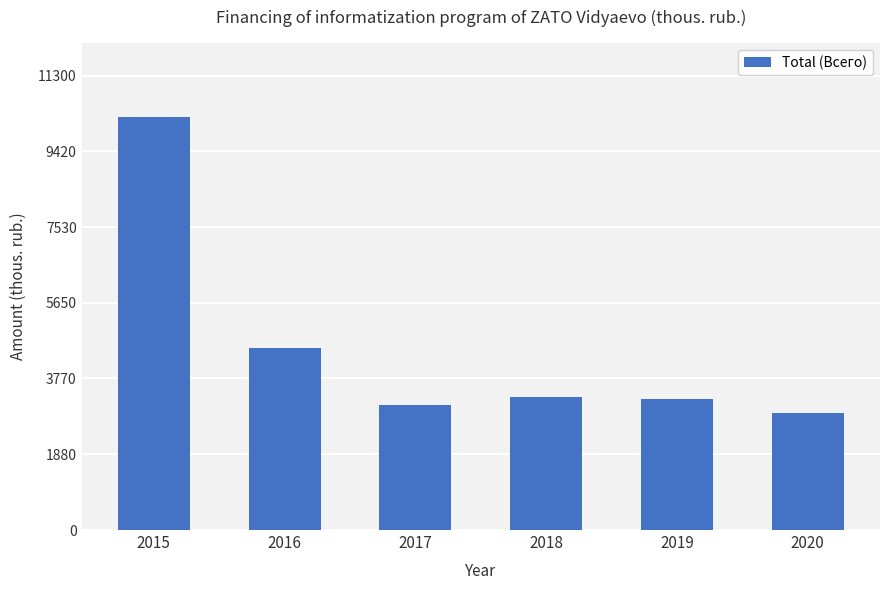

What is the average value?

4562.7